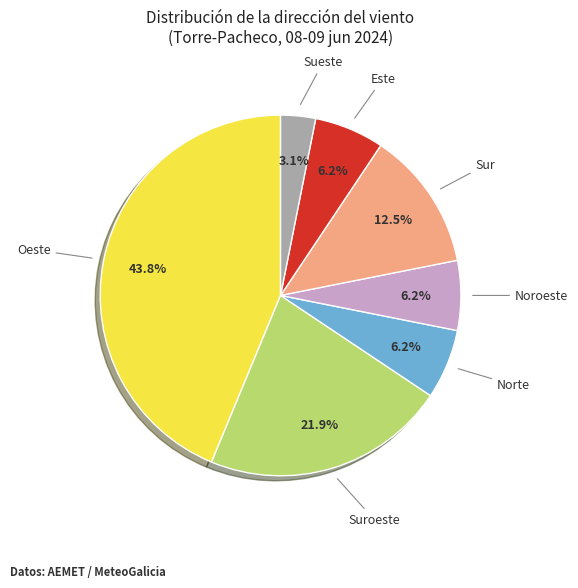

Count the number of slices in the pie.

7